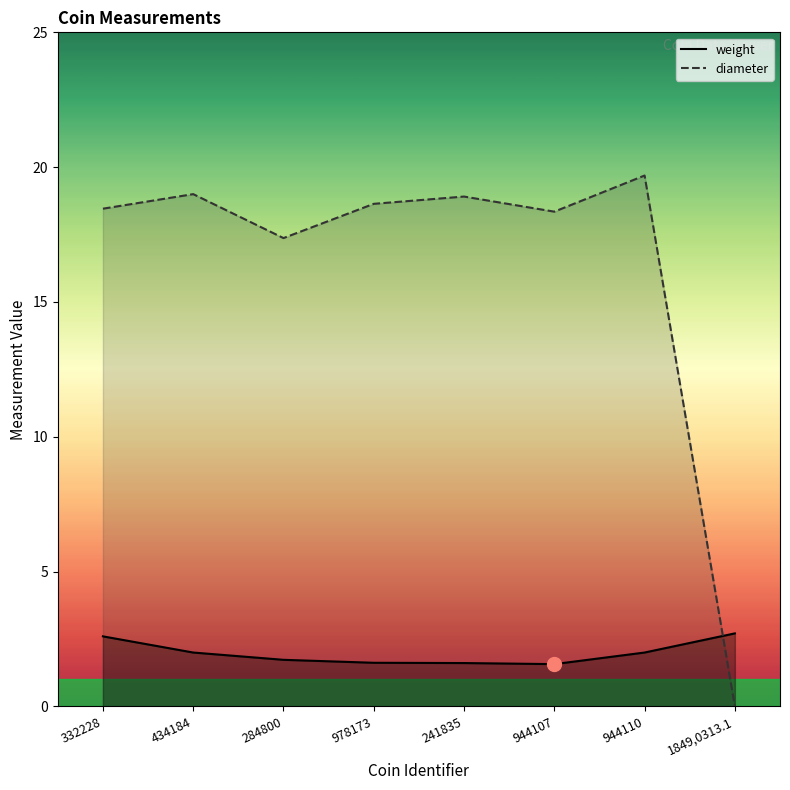

What is the maximum value for diameter?

19.7